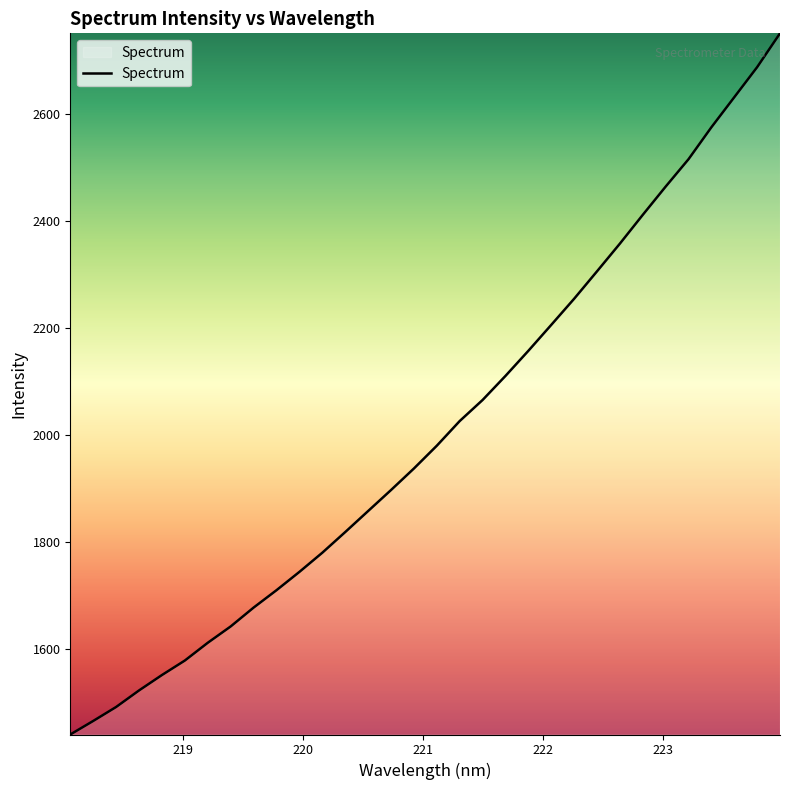

What is the minimum value shown in the chart?

1439.9